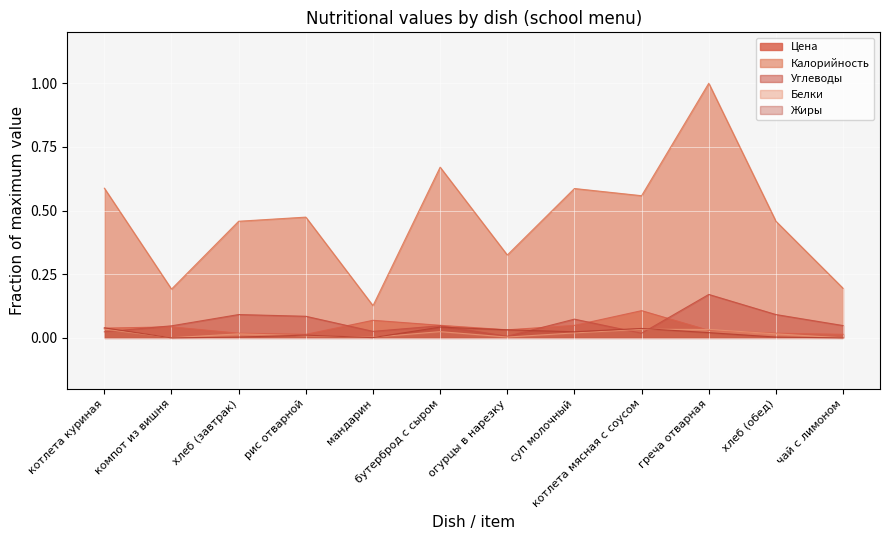

What are all the series names shown in the legend?

Цена, Калорийность, Углеводы, Белки, Жиры